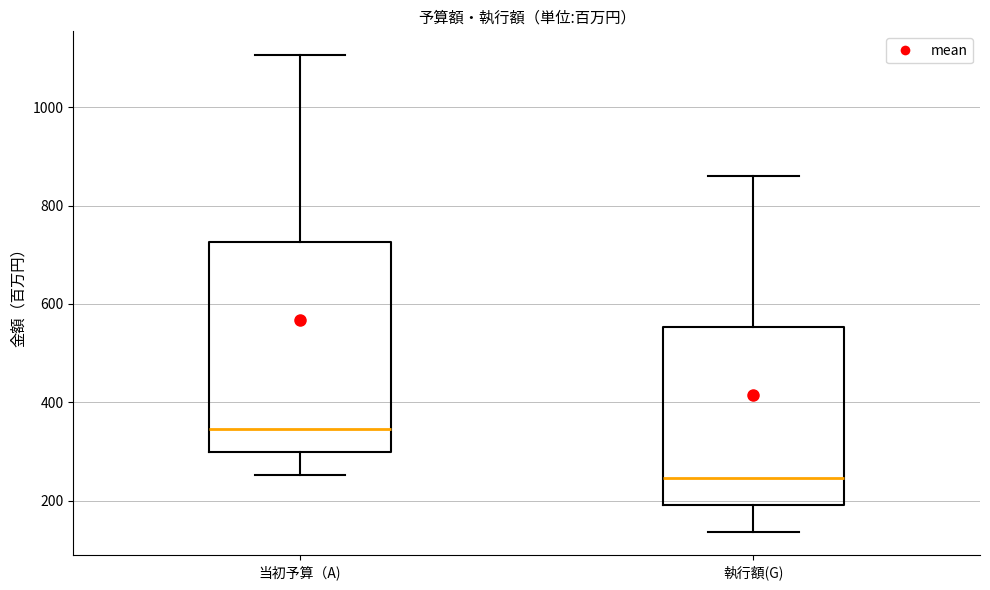

Comparing the boxes themselves (not the whiskers), which one is the tallest?

当初予算（A)